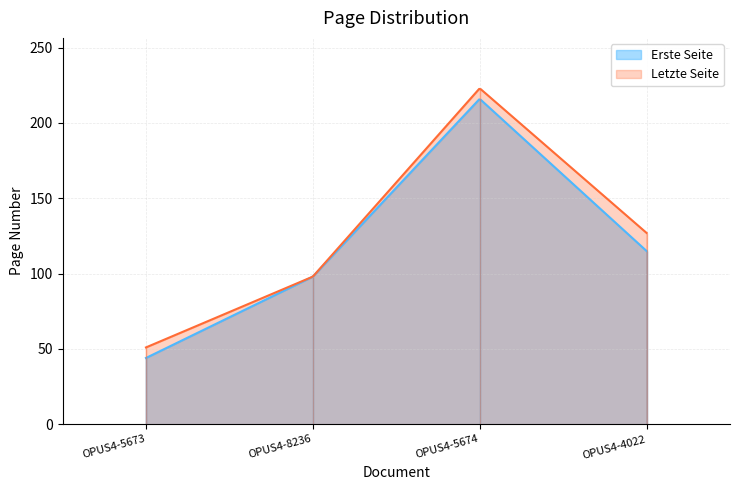

True or false: Letzte Seite and Erste Seite cross at least once.

False